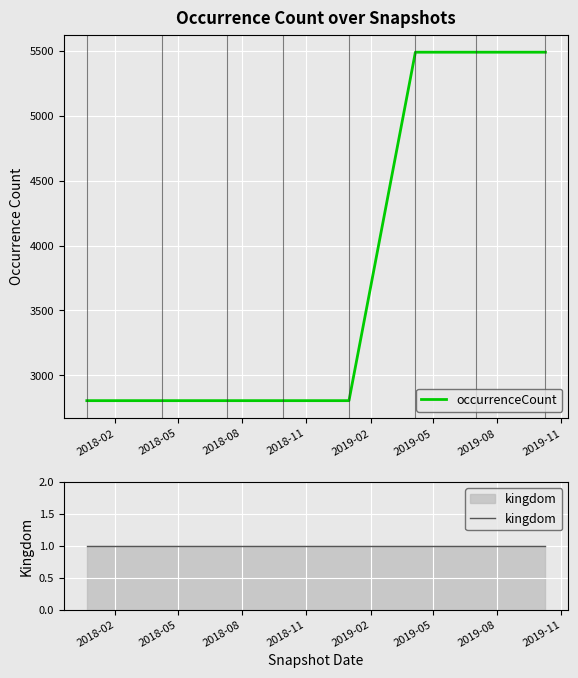

What is the highest value of the occurrenceCount series?

5488